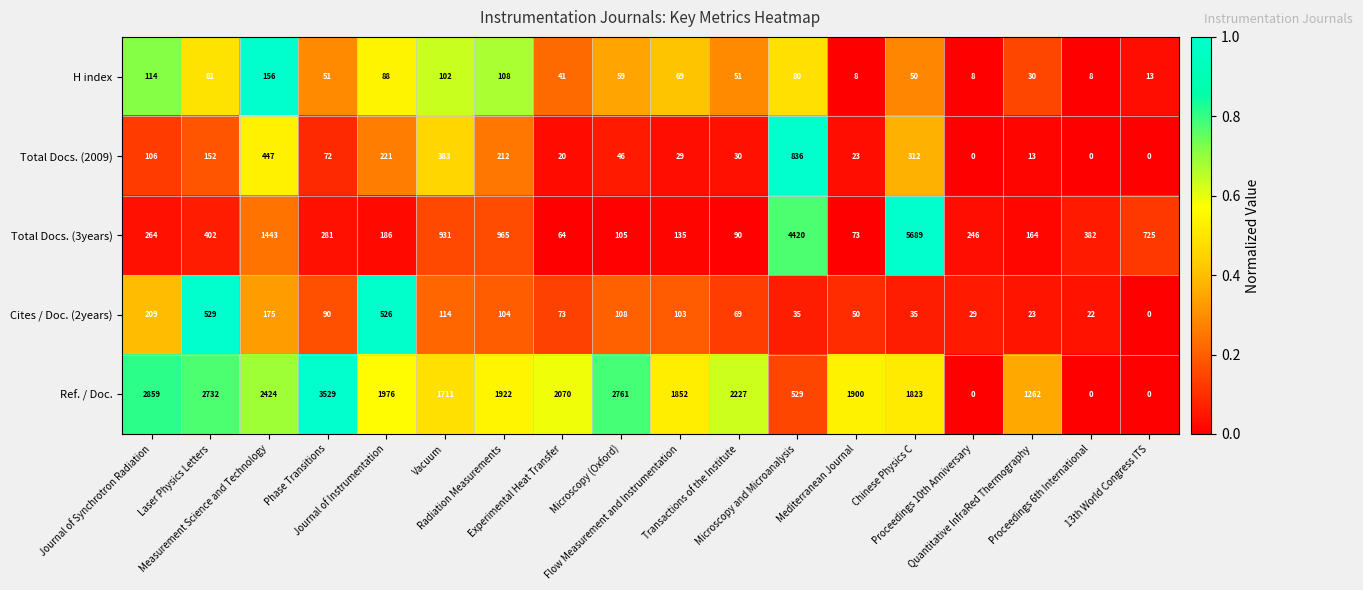

Which series has the widest spread of values?

Total Docs. (3years)